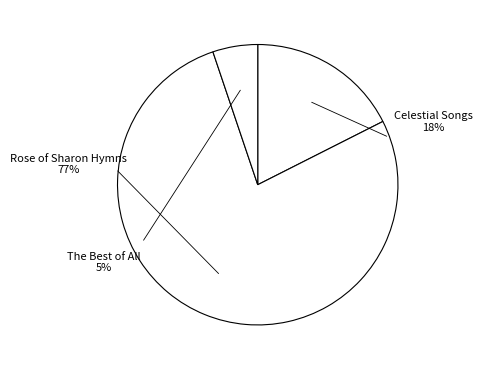

To the nearest percent, what portion does Celestial Songs represent?

18%